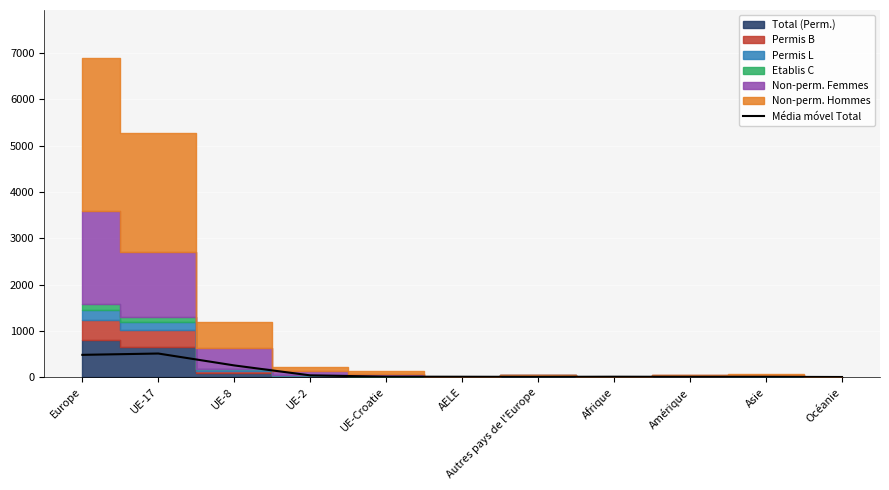

What is the label of the 5th point from the left?

UE-Croatie